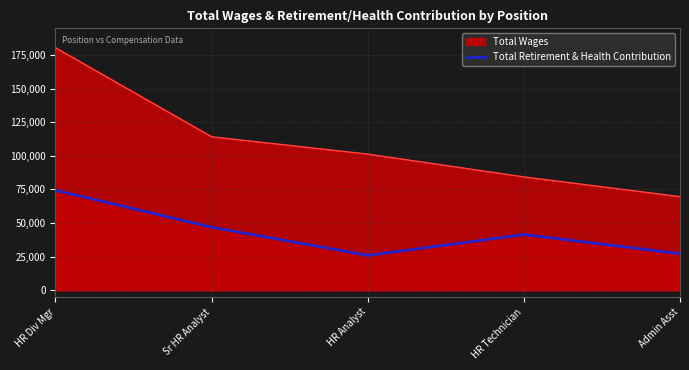

Where does the Total Retirement & Health Contribution series first go above 41437?

HR Div Mgr